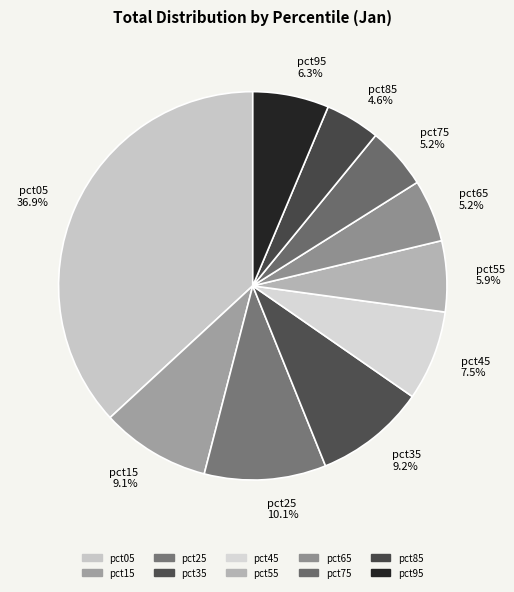

Is there a majority slice in this chart?

No